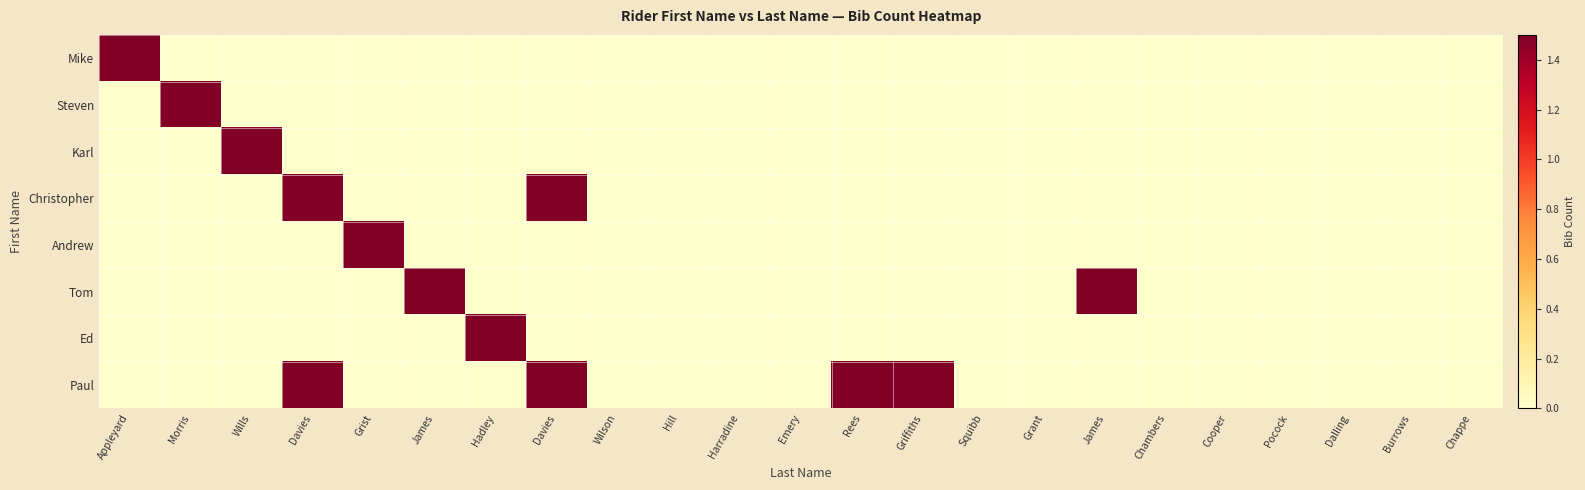

What is the maximum value shown in the chart?

1.5